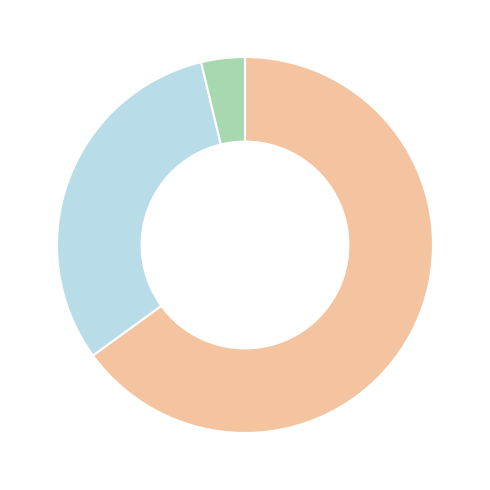

Is there a majority slice in this chart?

Yes